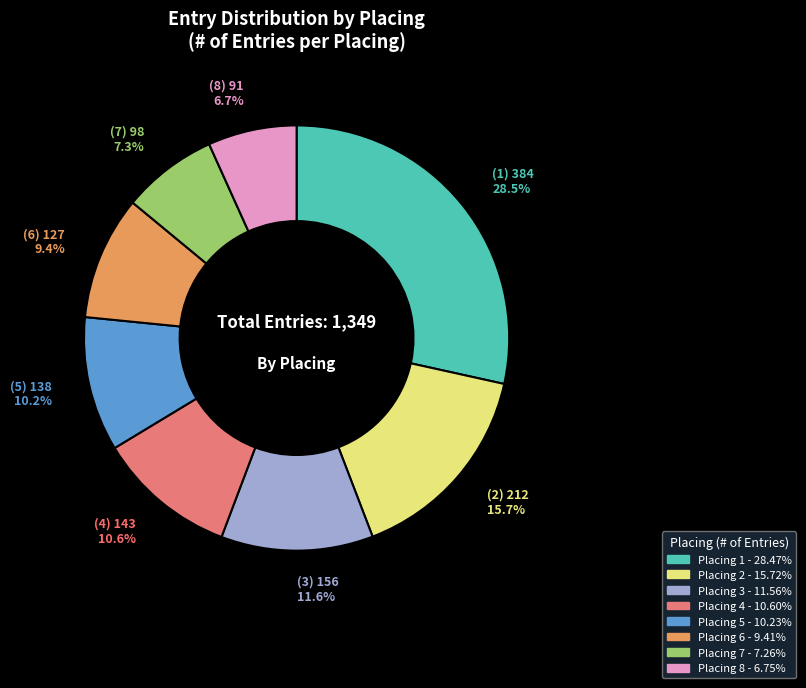

Does any single category account for the majority?

No